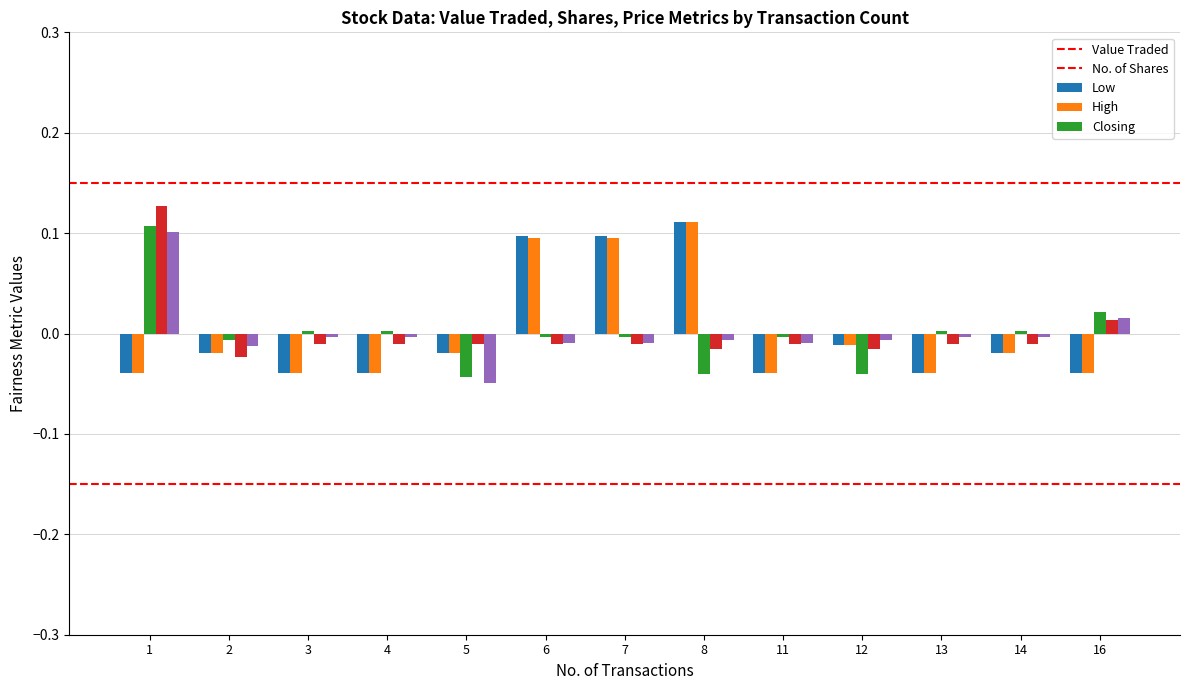

What are all the series names shown in the legend?

Value Traded, No. of Shares, Low, High, Closing